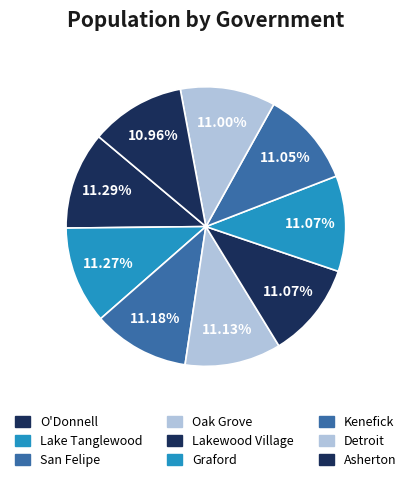

To the nearest percent, what percentage of the pie is Graford?

11%